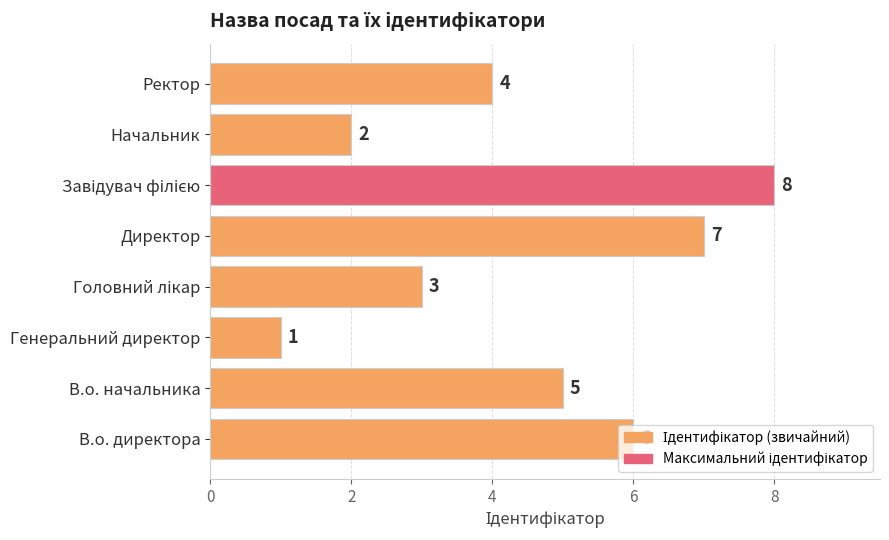

Is it true that the value at Начальник is 2?

True